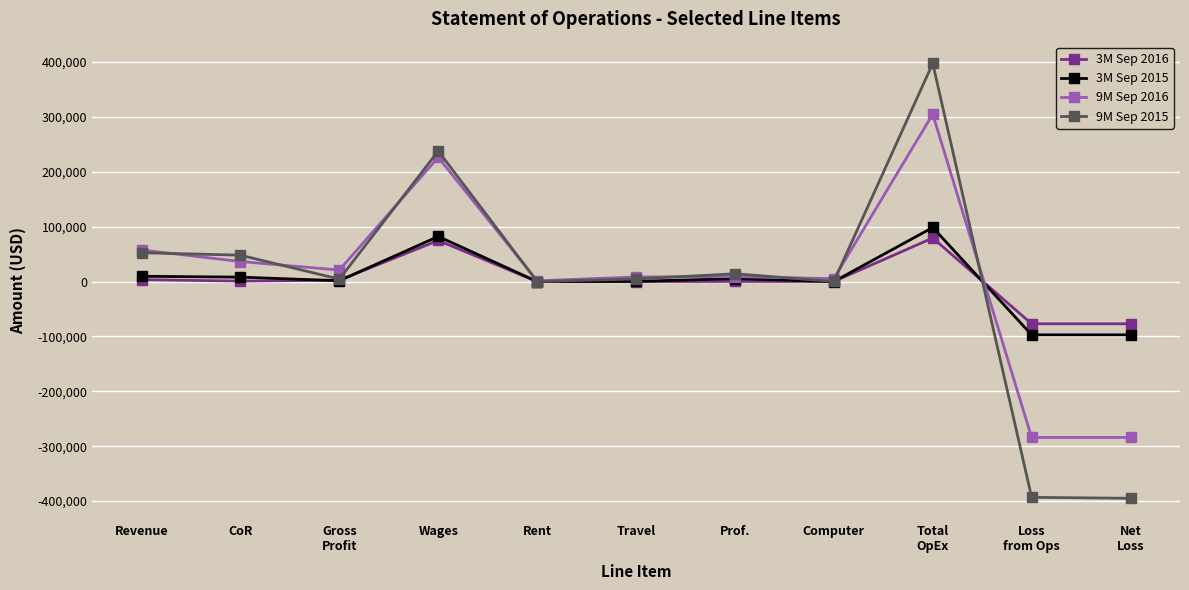

True or false: 9M Sep 2016 has more than 2 interior local peaks.

True